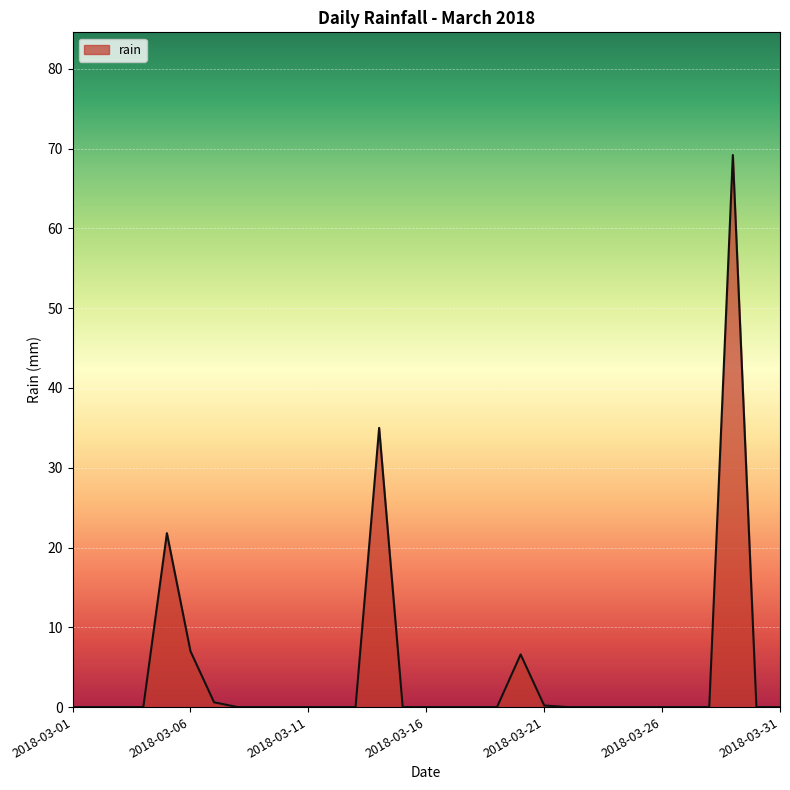

What is the greatest value displayed?

69.2